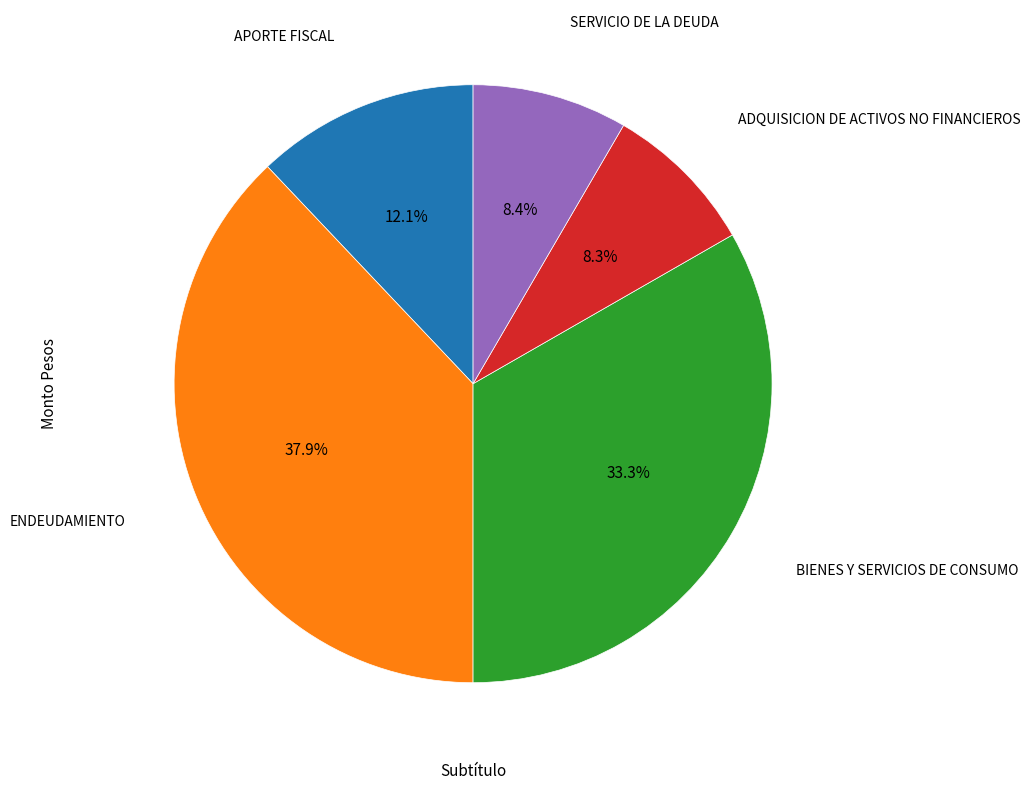

True or false: APORTE FISCAL accounts for 12% of the total.

True